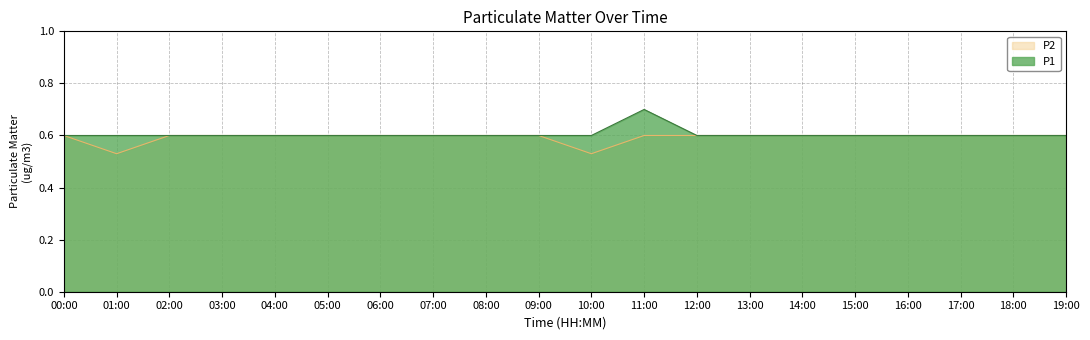

How many interior local valleys does the P2 series have?

2